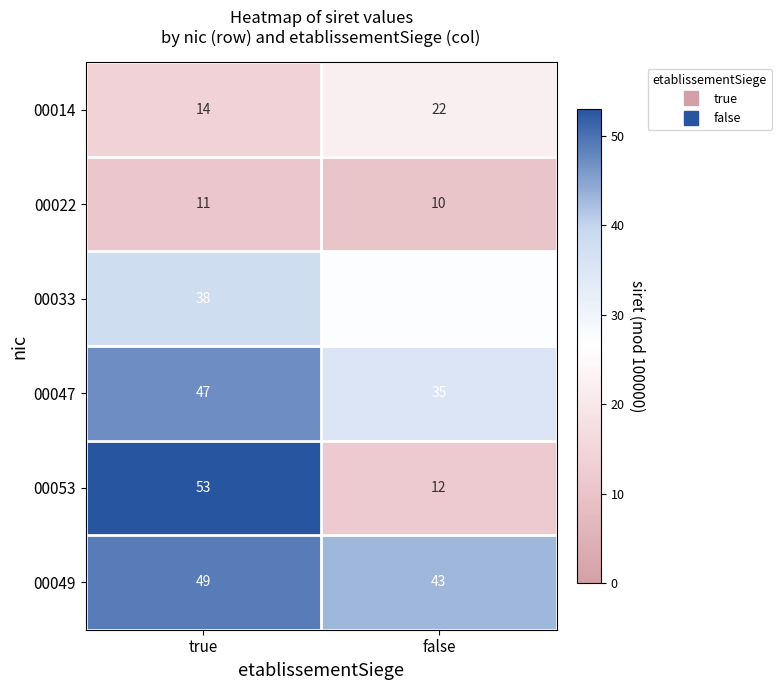

List the series in order of their peak value, lowest first.

00022, 00014, 00033, 00047, 00049, 00053